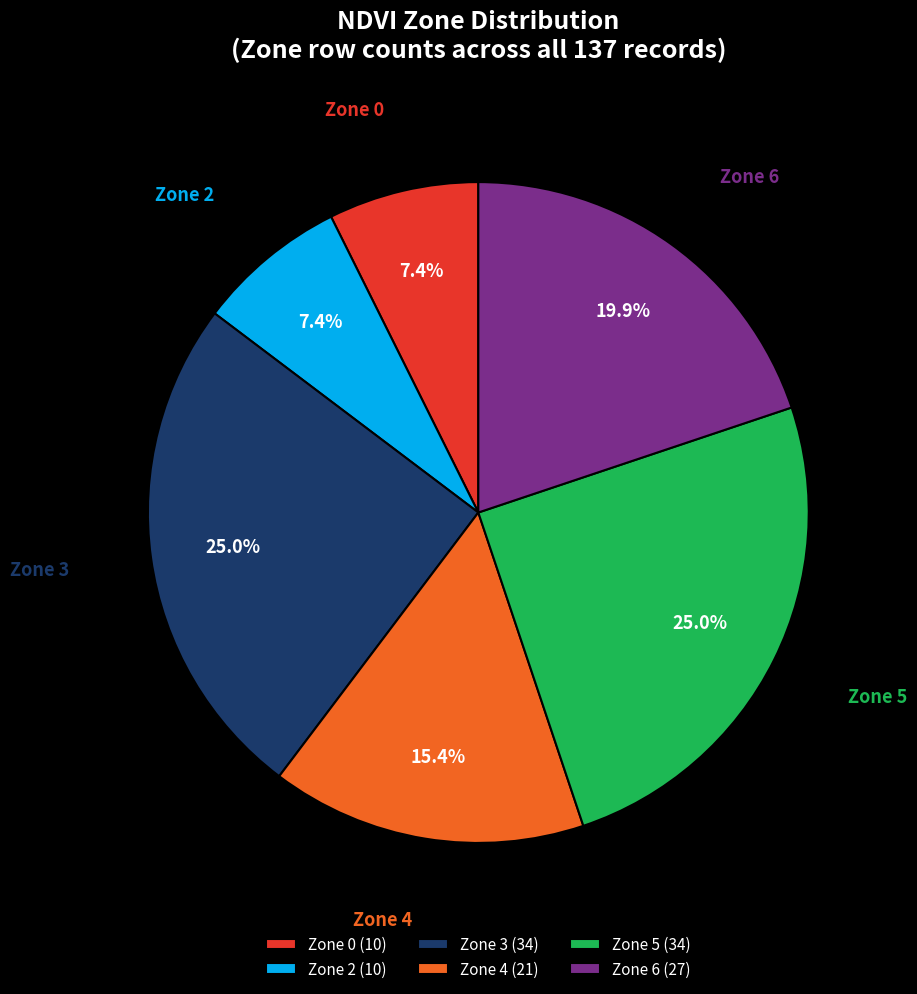

How much of the chart is everything except Zone 0?

92.6%